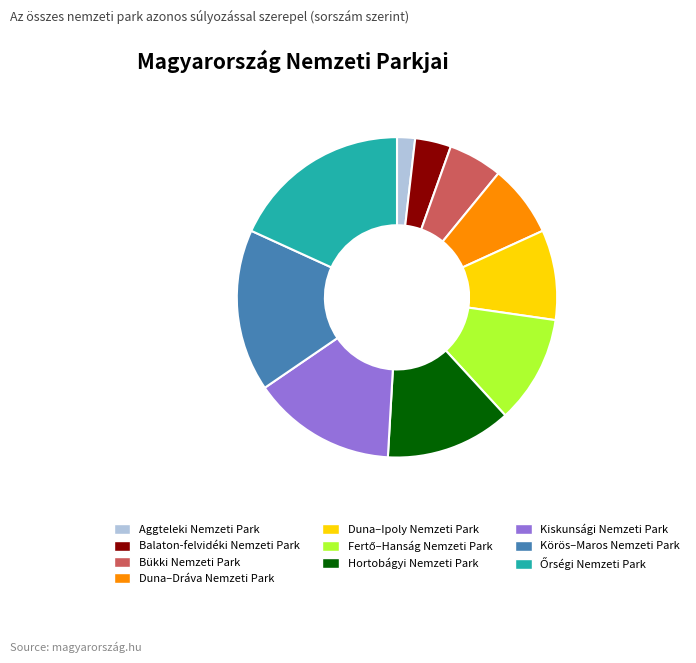

Approximately how many times larger is the value at Kiskunsági Nemzeti Park compared to Aggteleki Nemzeti Park?

8.0